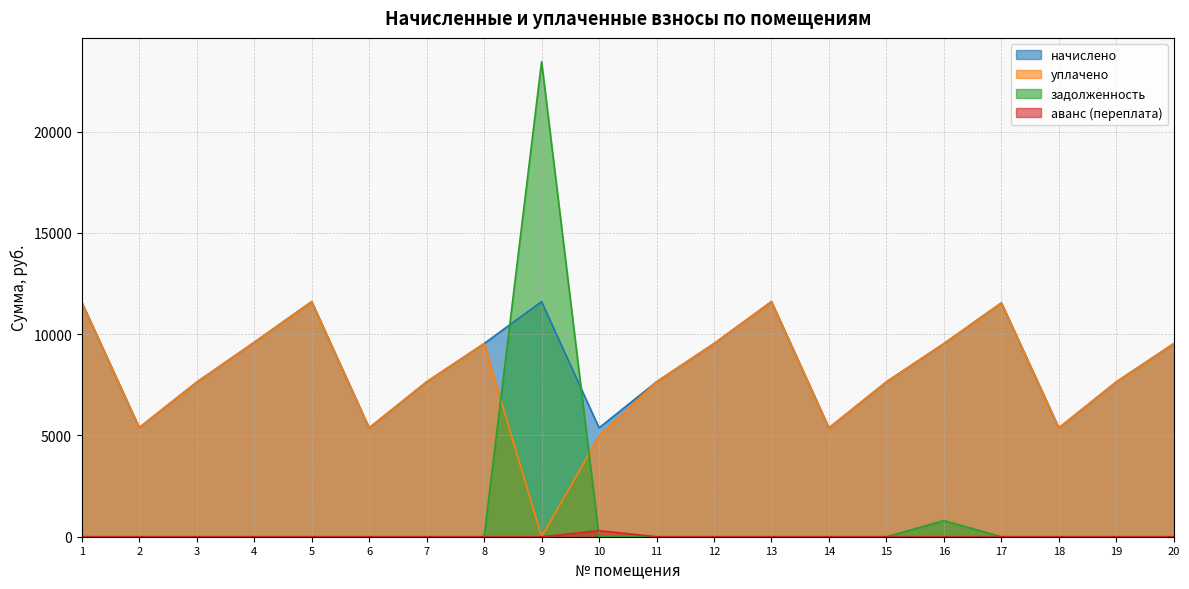

Is it true that начислено equals 5069.4 at 11?

False